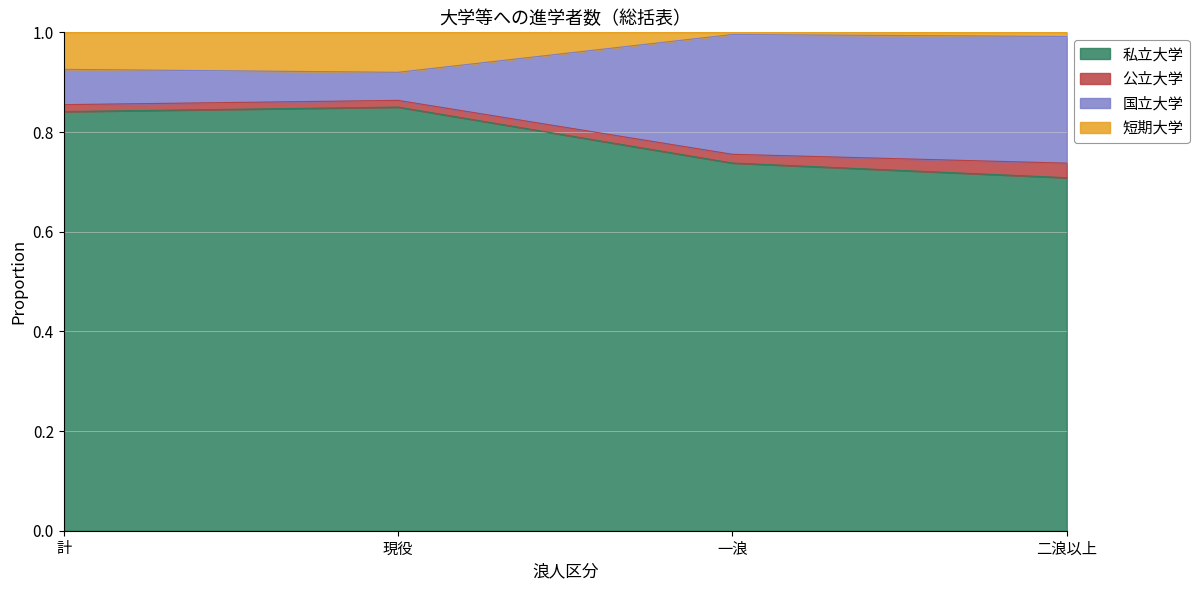

What is the greatest value displayed?

1.0